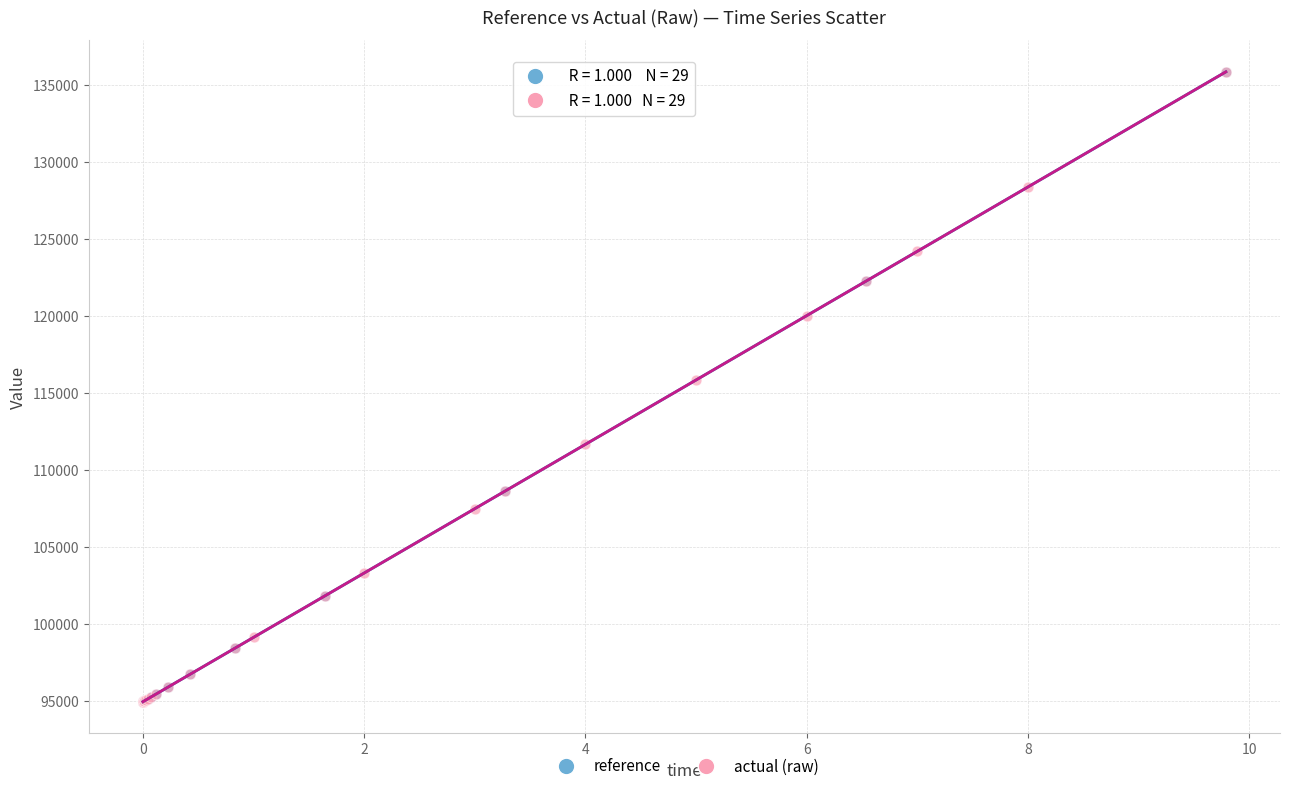

What are all the series names shown in the legend?

reference, actual (raw)